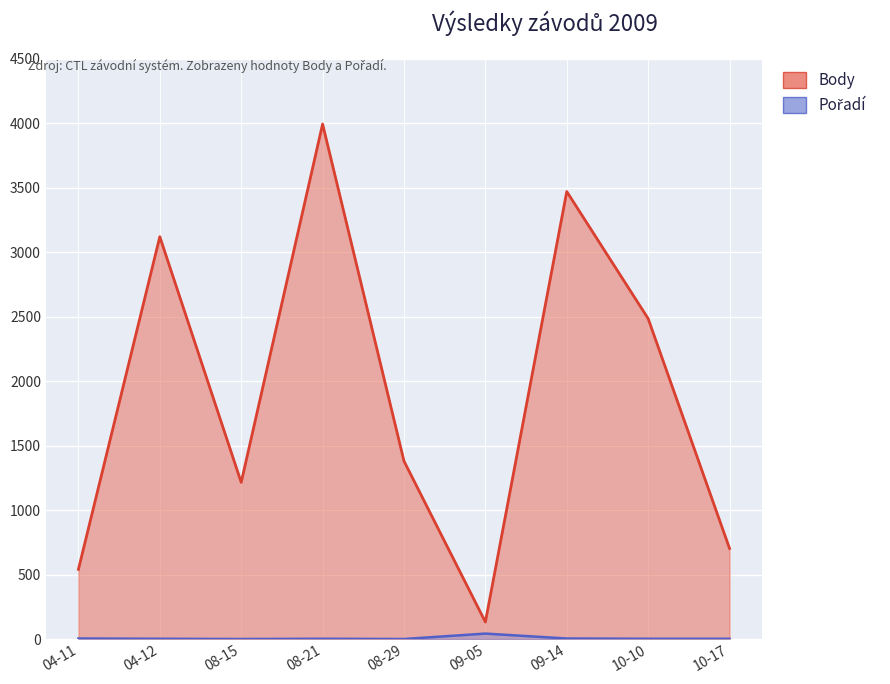

Which series has the largest range (max minus min)?

Body